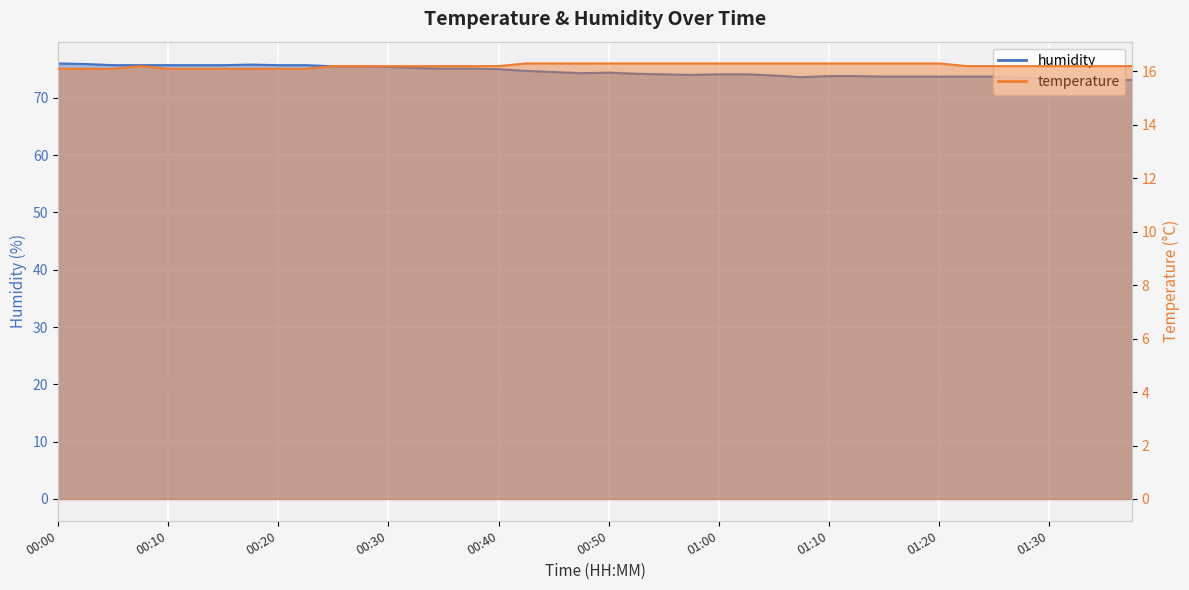

How many lines are shown in the chart?

2